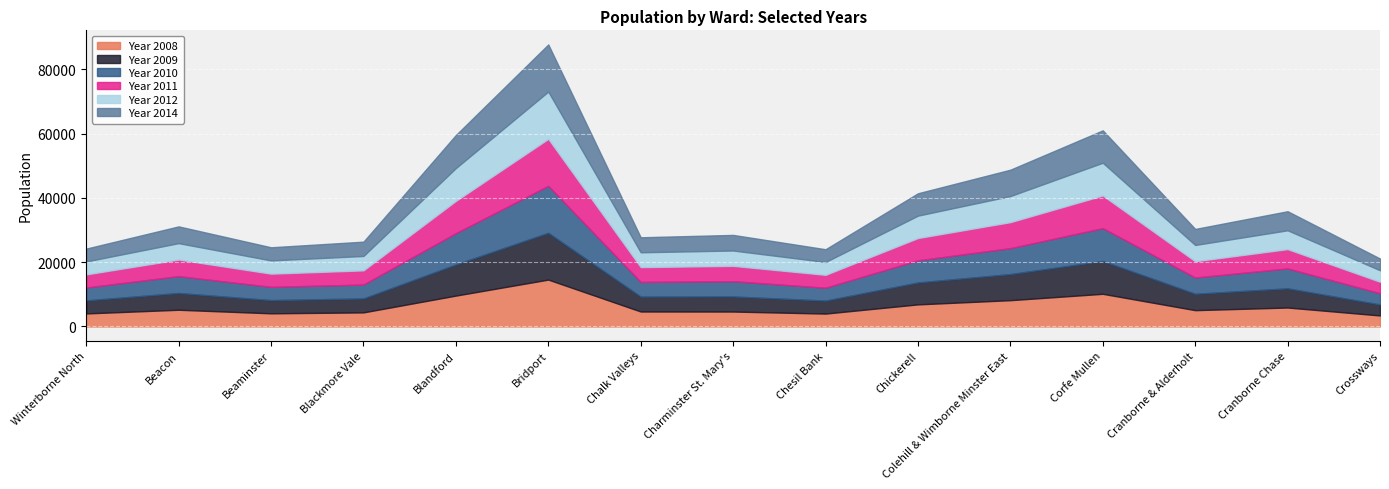

Which category has the lowest value across all series?

Crossways